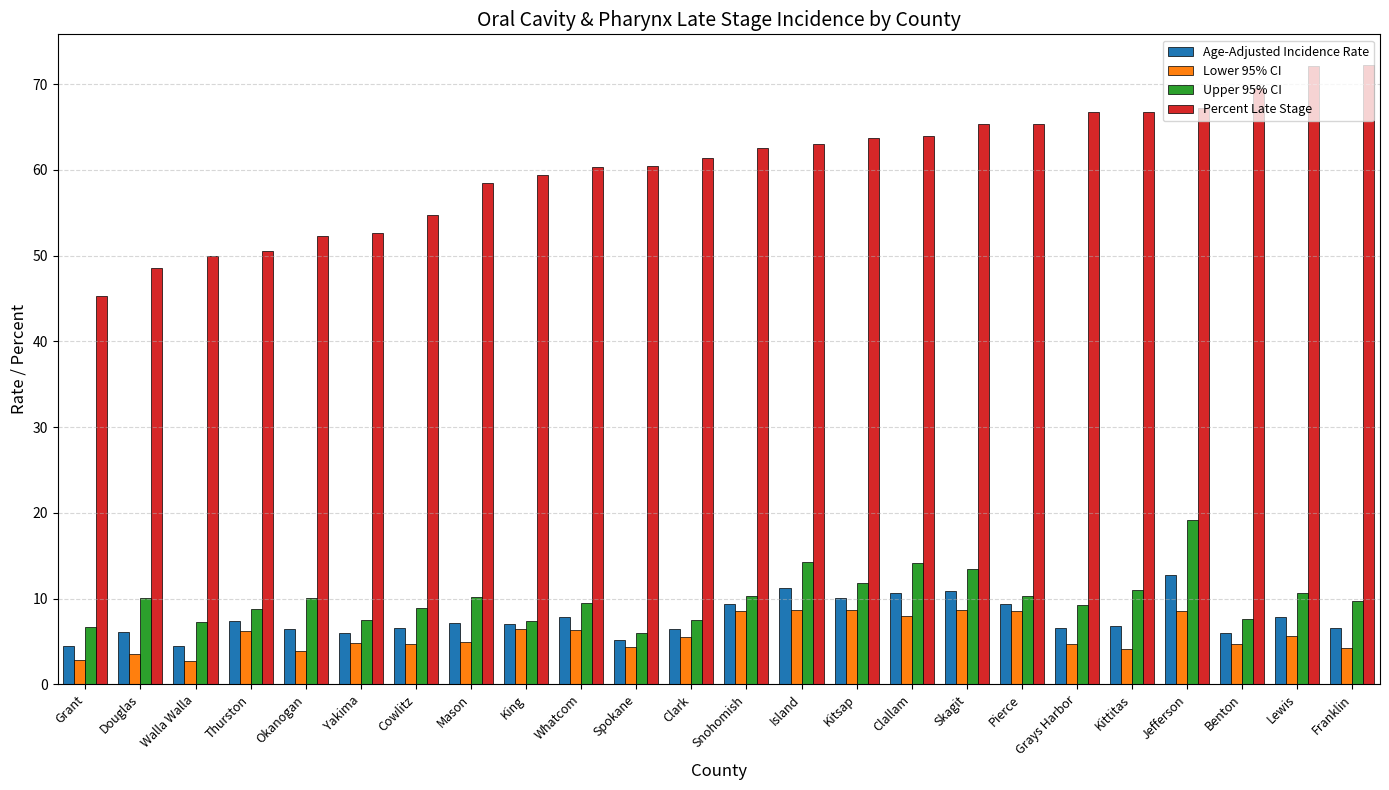

How many bars are there in each group?

4